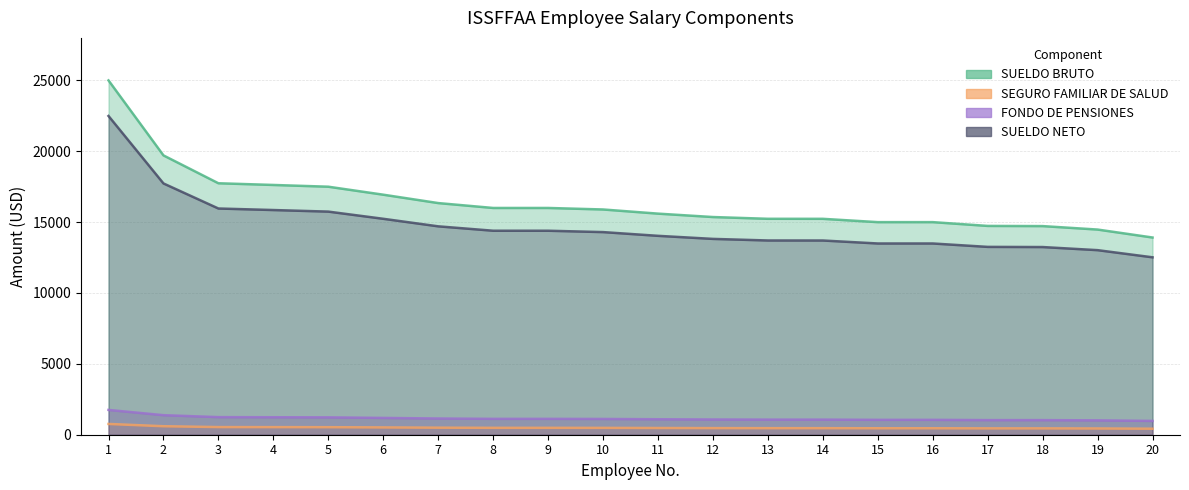

The SEGURO FAMILIAR DE SALUD series shows 24732.9 at 15. True or false?

False